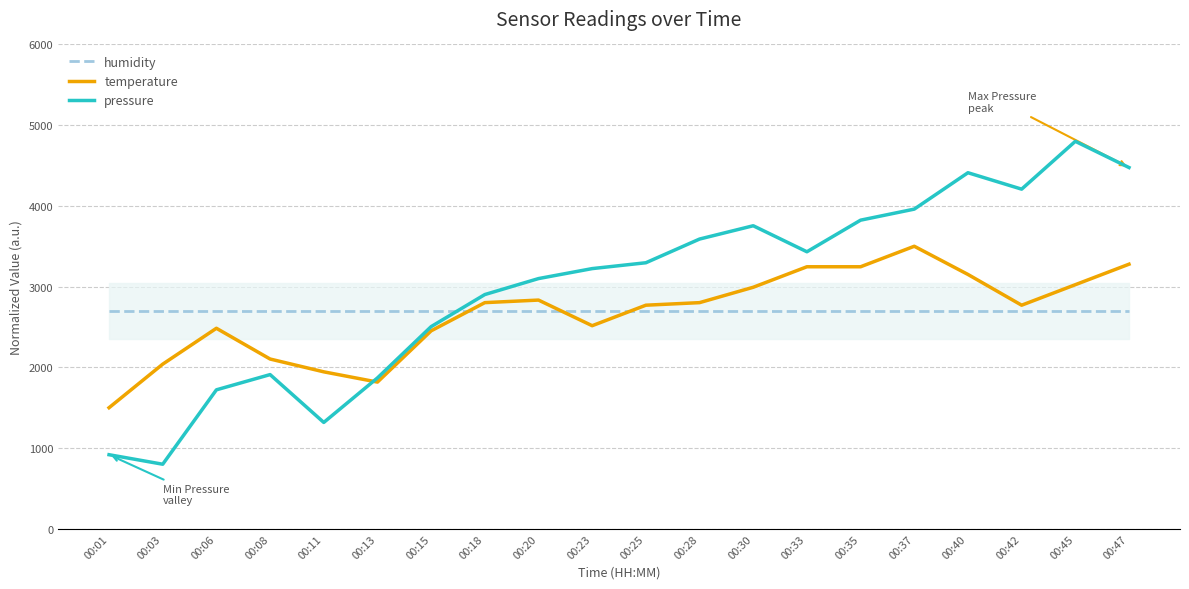

The humidity series shows 2700.0 at 00:06. True or false?

True